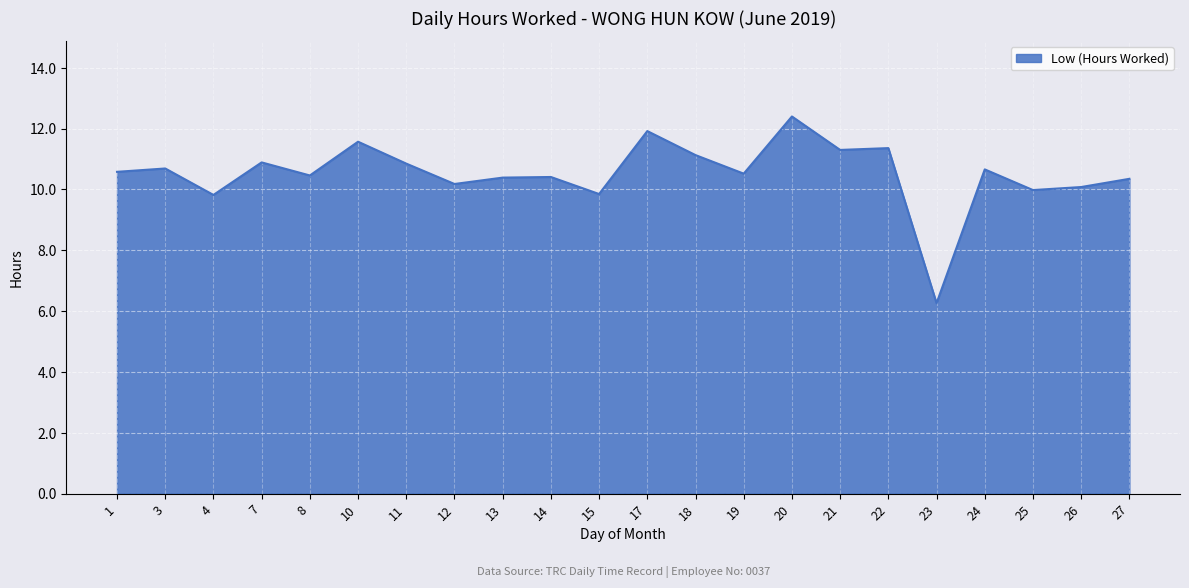

What is the change in value from 21 to 24?

-0.6